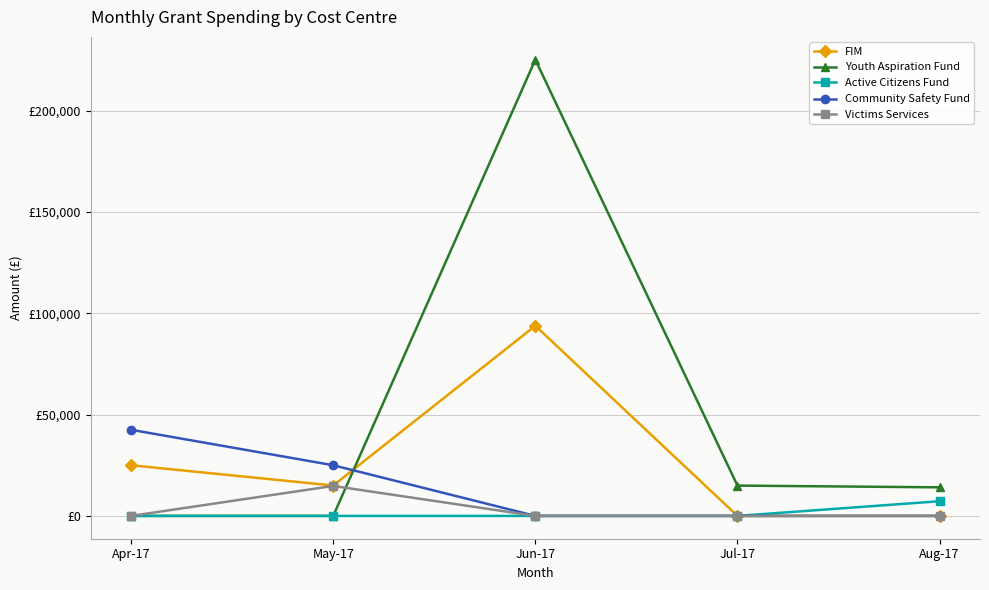

Reading left to right, transcribe all the data shown in this chart.

FIM: Apr-17=25000.0	May-17=15000.0	Jun-17=93817.0	Jul-17=0.0	Aug-17=0.0
Youth Aspiration Fund: Apr-17=0.0	May-17=0.0	Jun-17=225111.8	Jul-17=14960.0	Aug-17=14105.6
Active Citizens Fund: Apr-17=0.0	May-17=0.0	Jun-17=0.0	Jul-17=0.0	Aug-17=7248.6
Community Safety Fund: Apr-17=42500.0	May-17=25000.0	Jun-17=0.0	Jul-17=0.0	Aug-17=0.0
Victims Services: Apr-17=0.0	May-17=14790.0	Jun-17=0.0	Jul-17=0.0	Aug-17=0.0